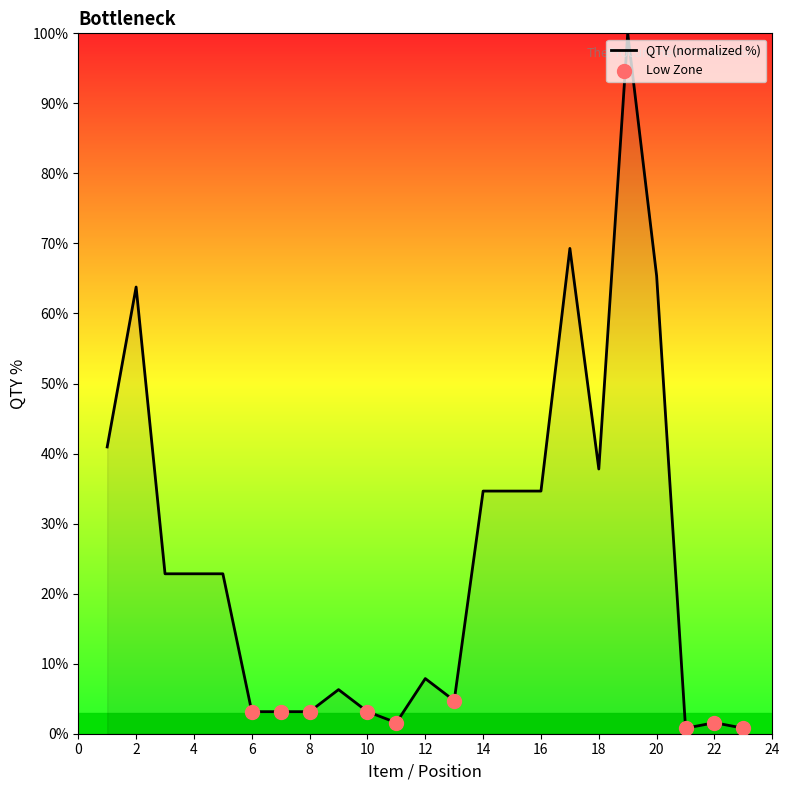

What is the difference between the maximum and minimum values?

99.2